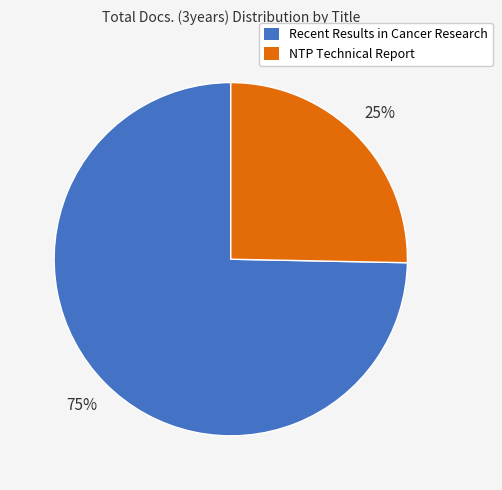

How many segments does this pie chart have?

2